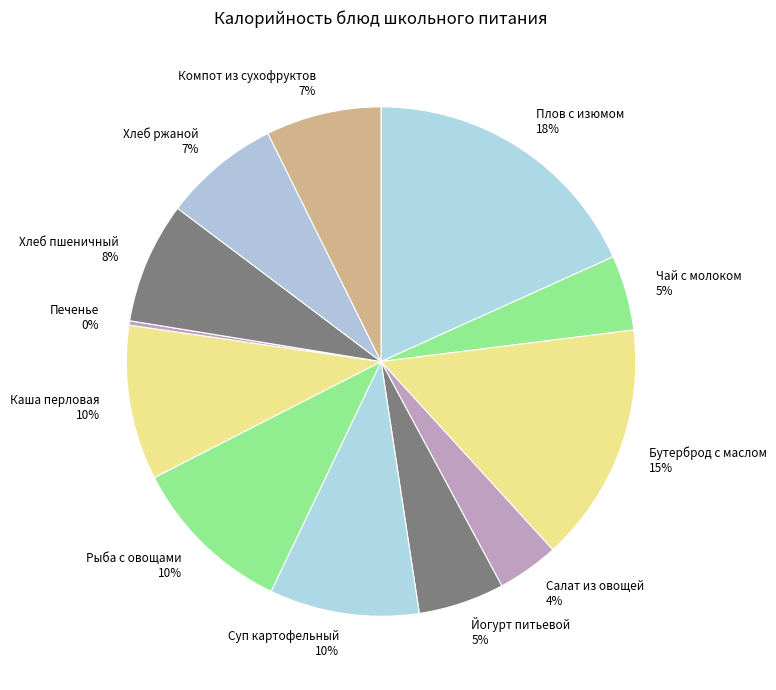

What is the ratio of the value at Каша перловая to the value at Суп картофельный?

1.0